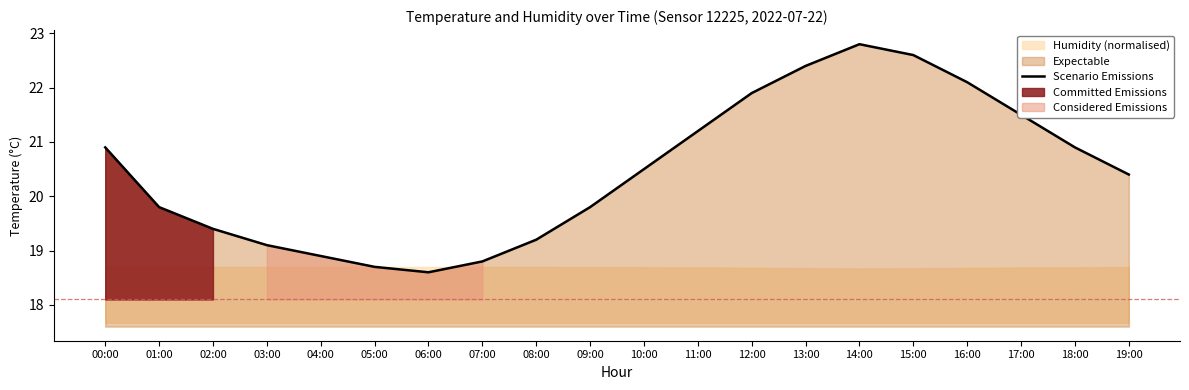

What is the ratio of the value at 16:00 to the value at 17:00?

1.0